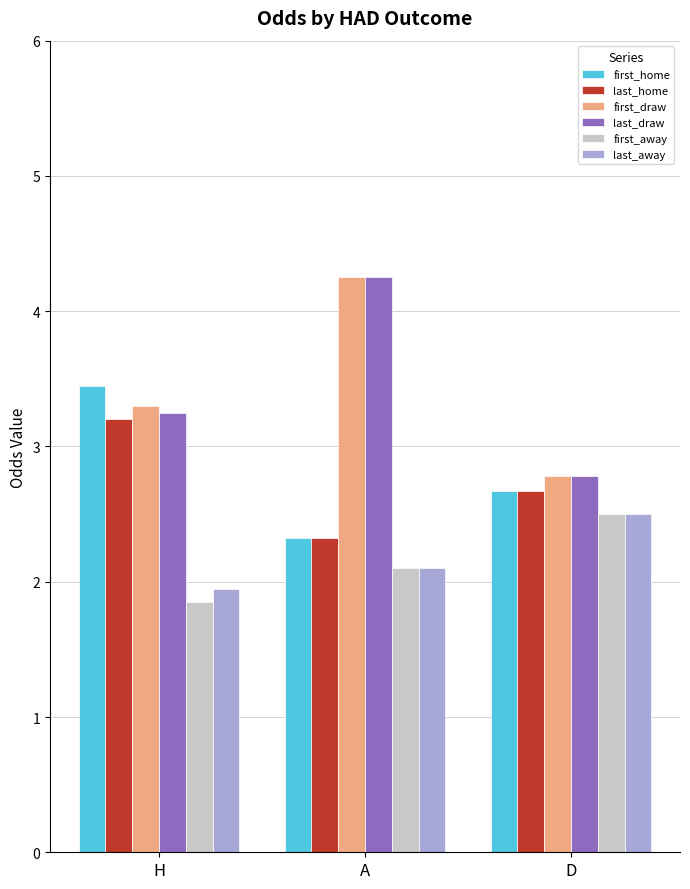

Rank the categories by first_away value from lowest to highest.

H, A, D